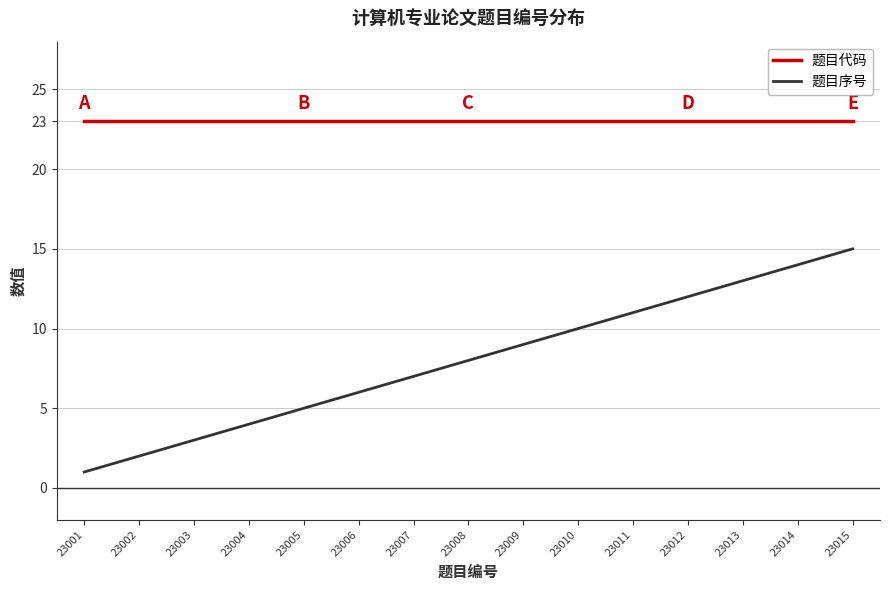

True or false: 题目代码 has a value of 23 at 23013.

True